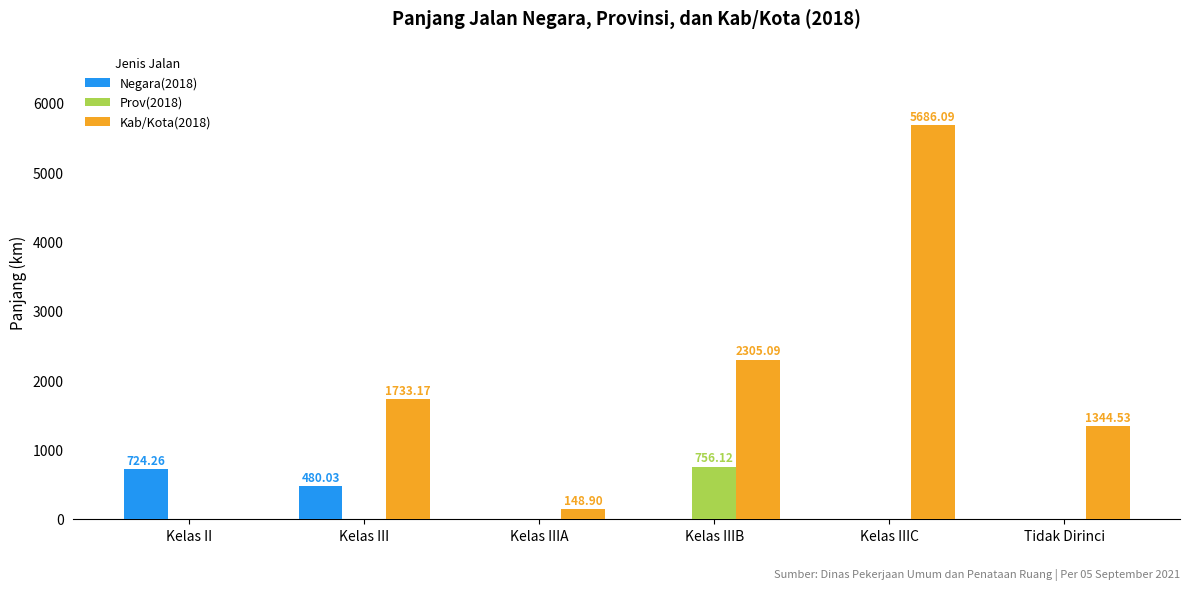

At which label does Kab/Kota(2018) reach its peak?

Kelas IIIC